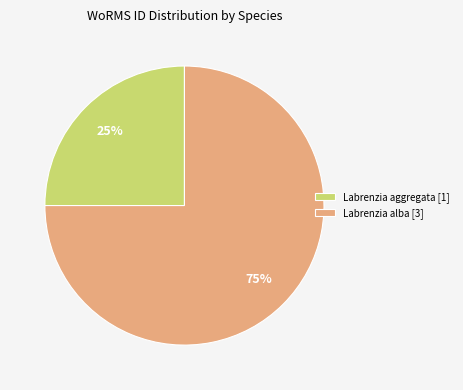

How many slices are in this pie chart?

2